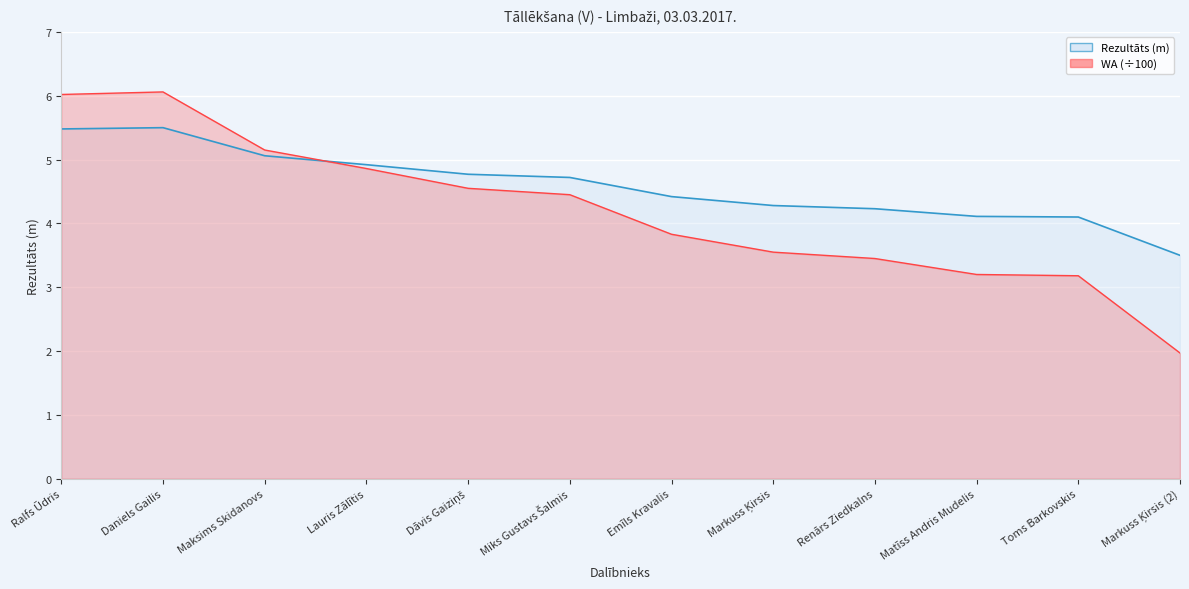

What is the label of the 9th point from the left?

Renārs Ziedkalns